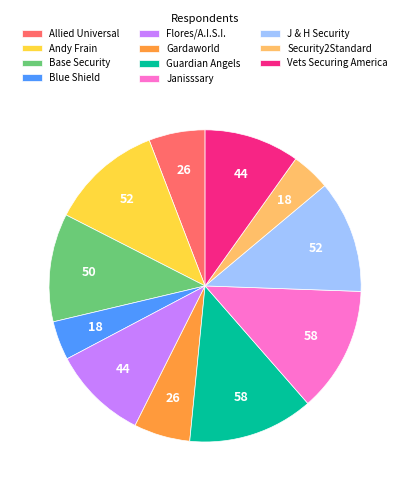

Between Blue Shield and Allied Universal, which is larger?

Allied Universal